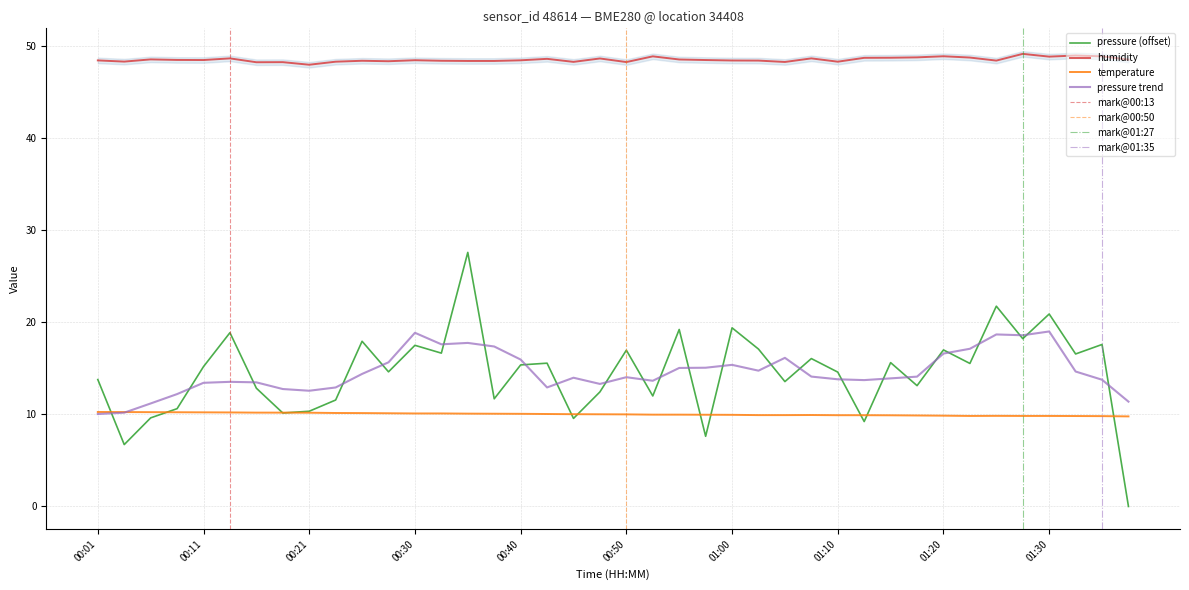

True or false: humidity and pressure trend cross at least once.

False